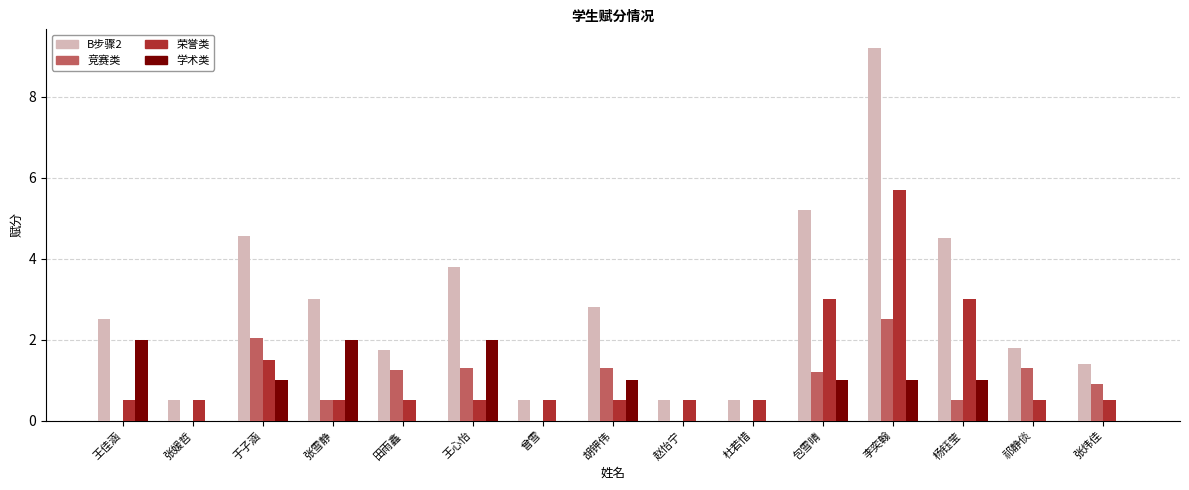

The 荣誉类 series shows 0.5 at 张媛哲. True or false?

True